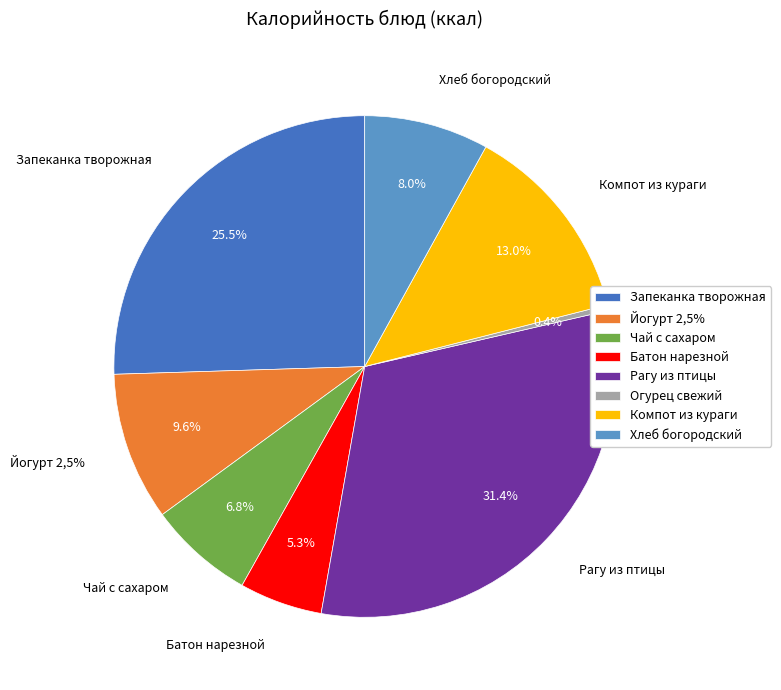

To the nearest percent, what is the difference between the largest and smallest slice percentages?

31%